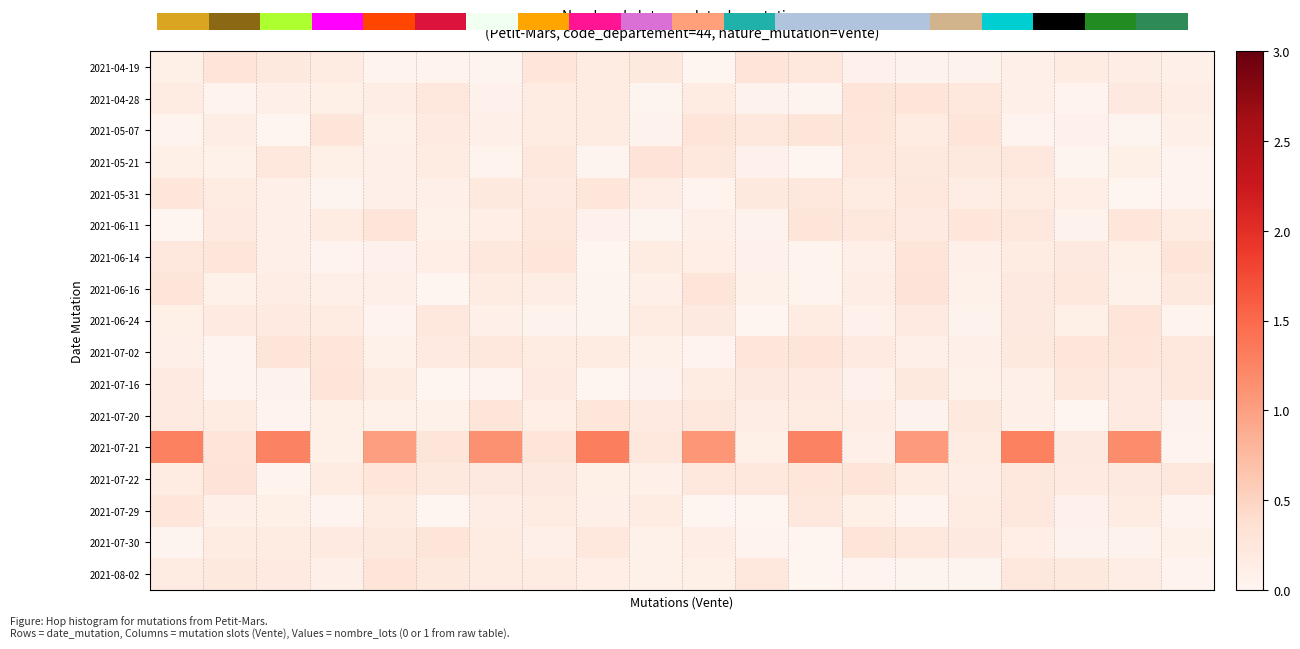

Between 15.0 and 15, which is larger?

15